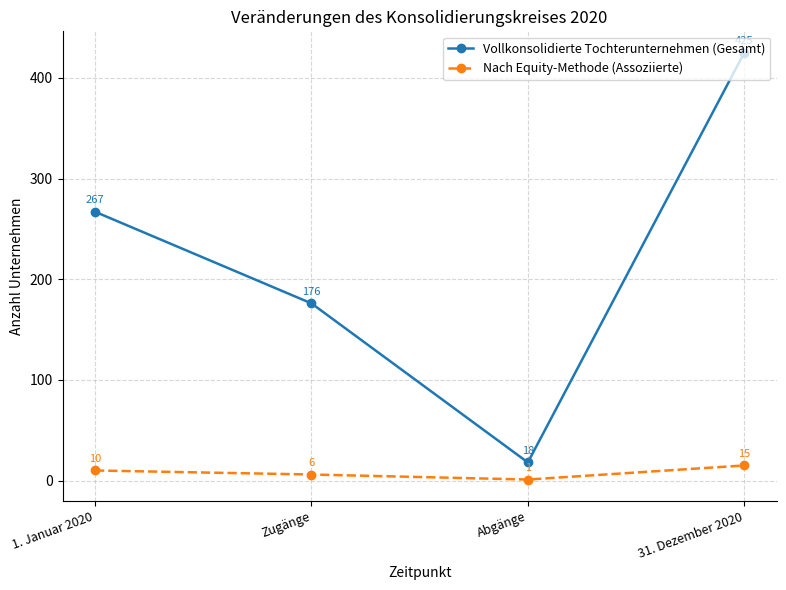

True or false: Vollkonsolidierte Tochterunternehmen (Gesamt) has a value of 589 at 31. Dezember 2020.

False